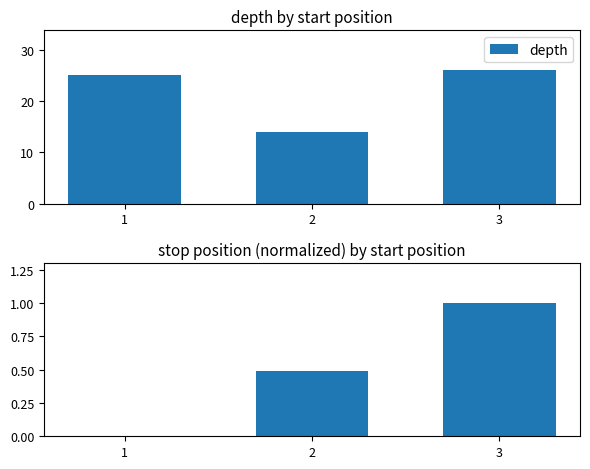

Is it true that stop (normalized) equals 0.1 at 2?

False